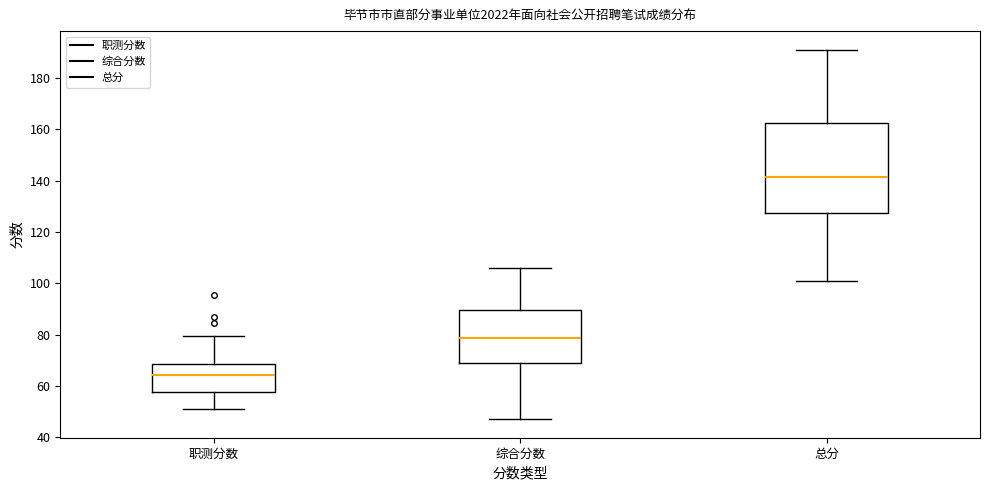

Which box is the tallest, from its lower edge to its upper edge?

总分